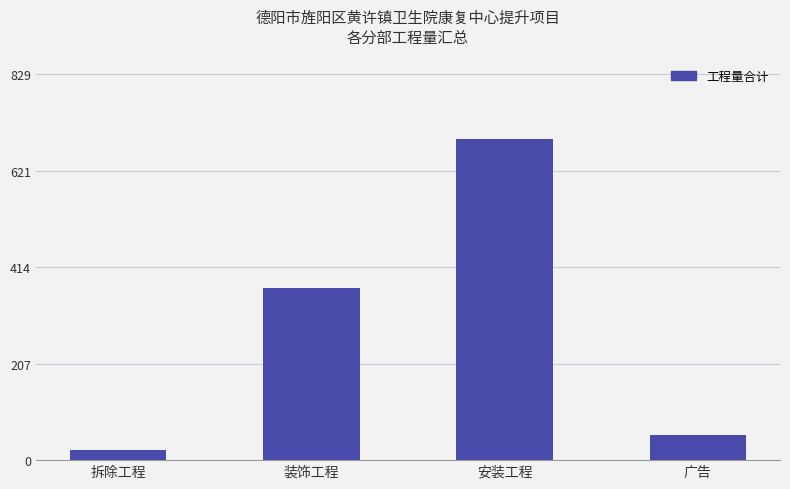

List the labels in order of value, largest first.

安装工程, 装饰工程, 广告, 拆除工程